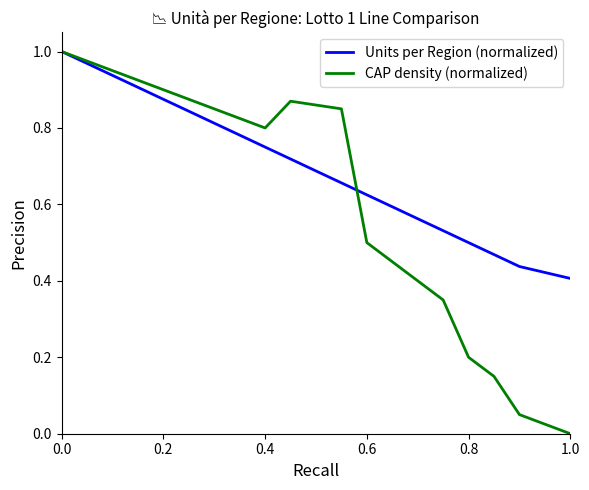

List the series in order of their overall mean, highest first.

Units per Region (normalized), CAP density (normalized)